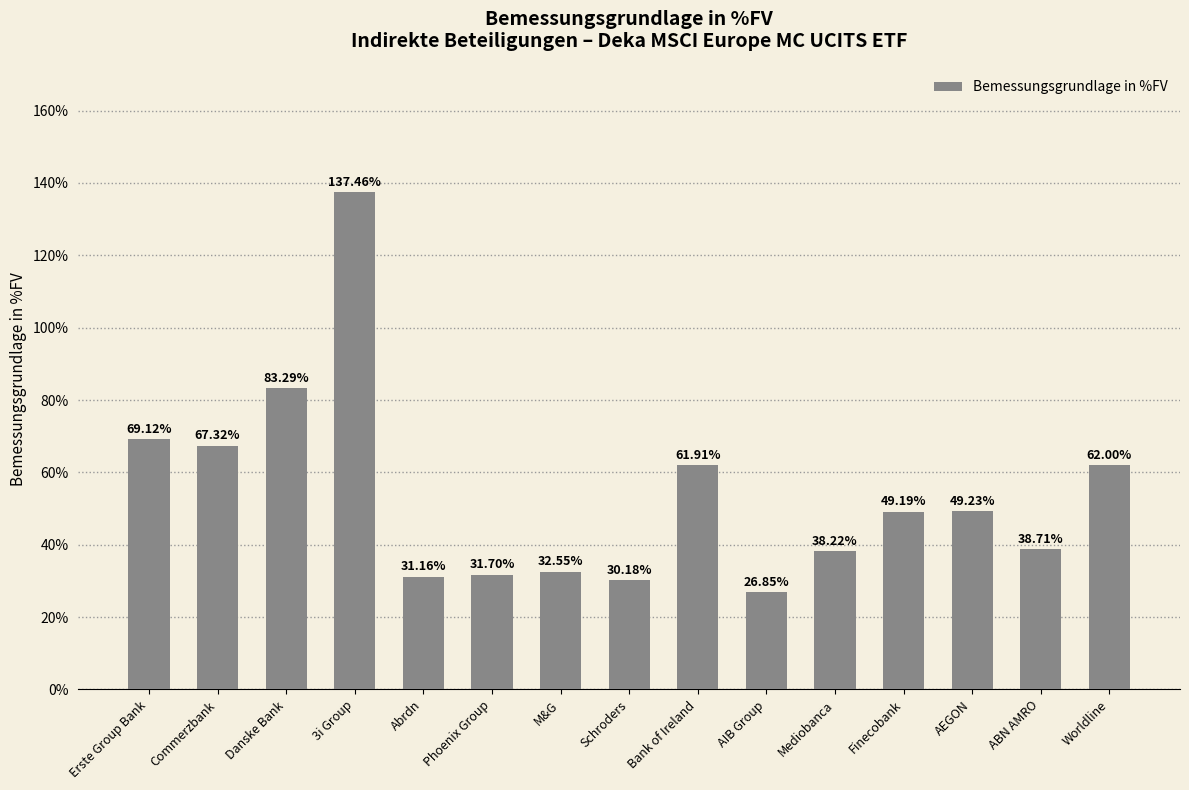

Does the chart contain any negative values?

No